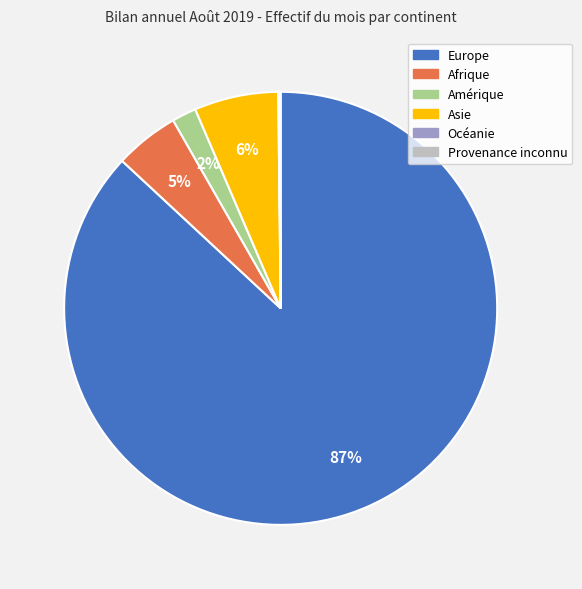

What percentage is the Asie slice, to the nearest percent?

6%